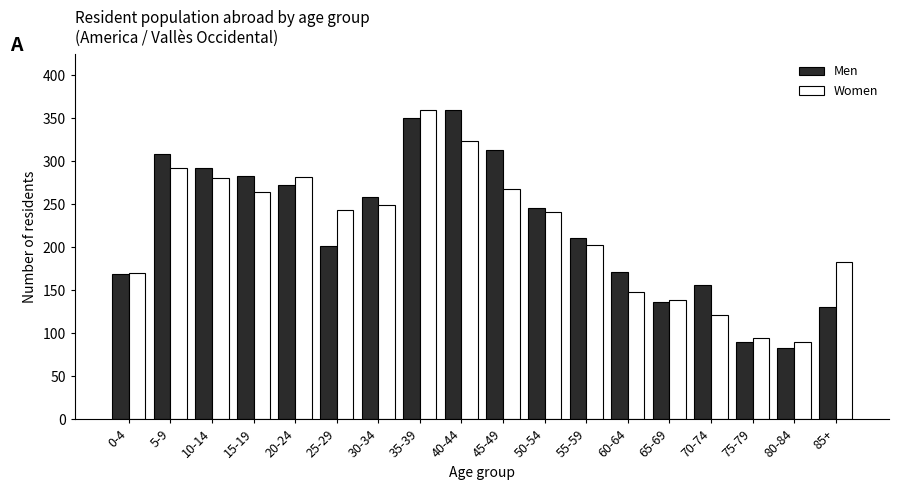

What position from the left is 30-34?

7